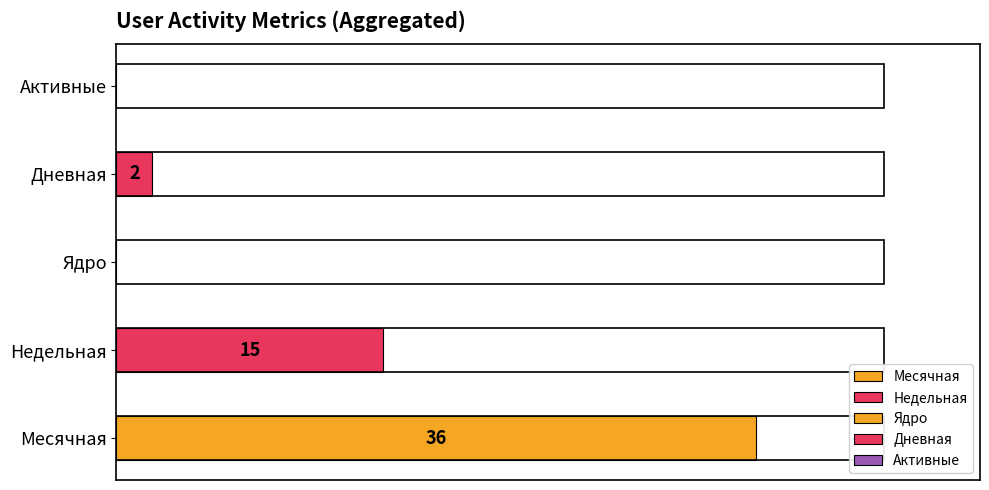

The value of Ядро at 2022-11-06 is 0. True or false?

True